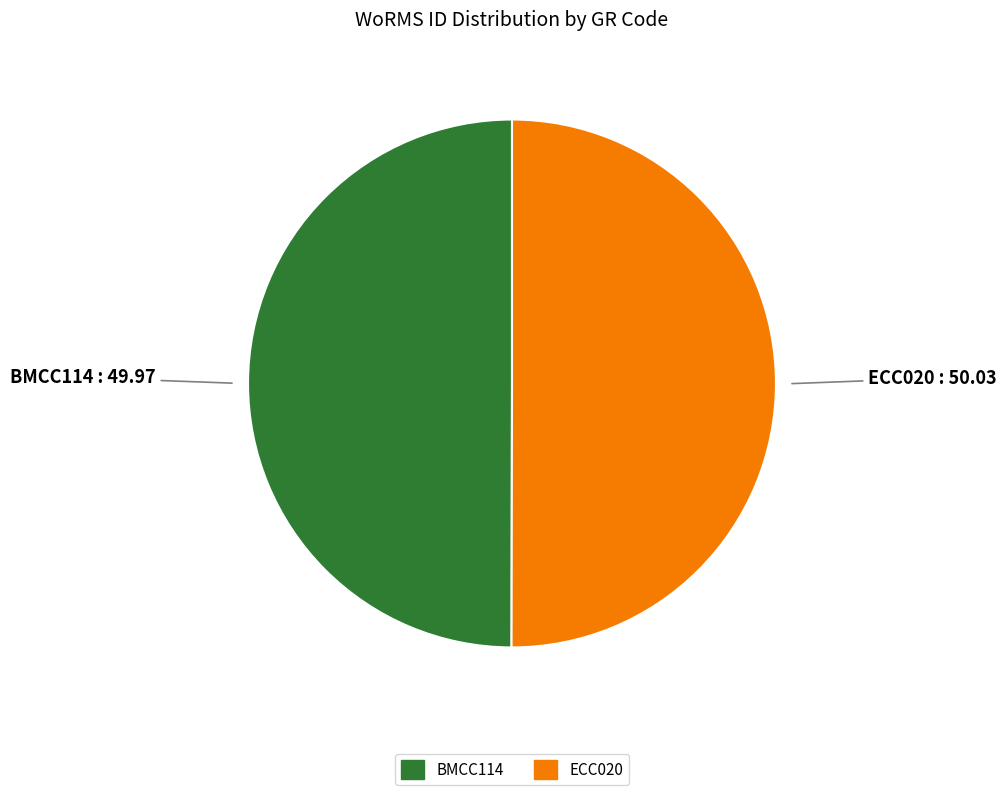

Is the sum of ECC020 and BMCC114 greater than half?

Yes